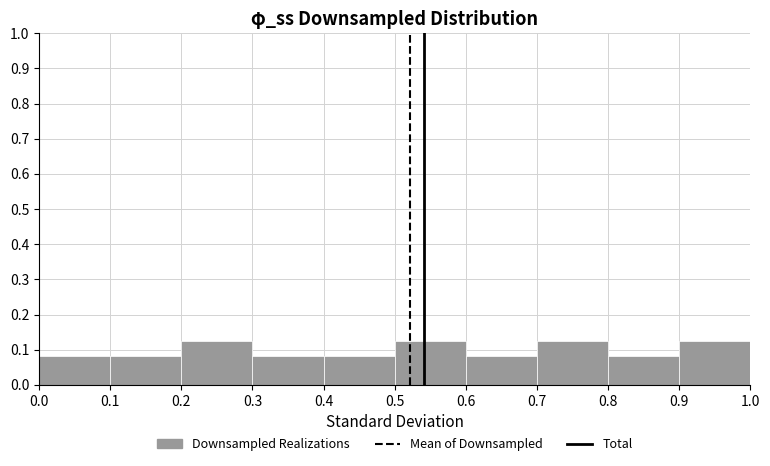

What is the height of the bar covering 0.6 to 0.7 on the x-axis? The values are not printed on the chart, so give them approximately, as read against the axis.

0.08